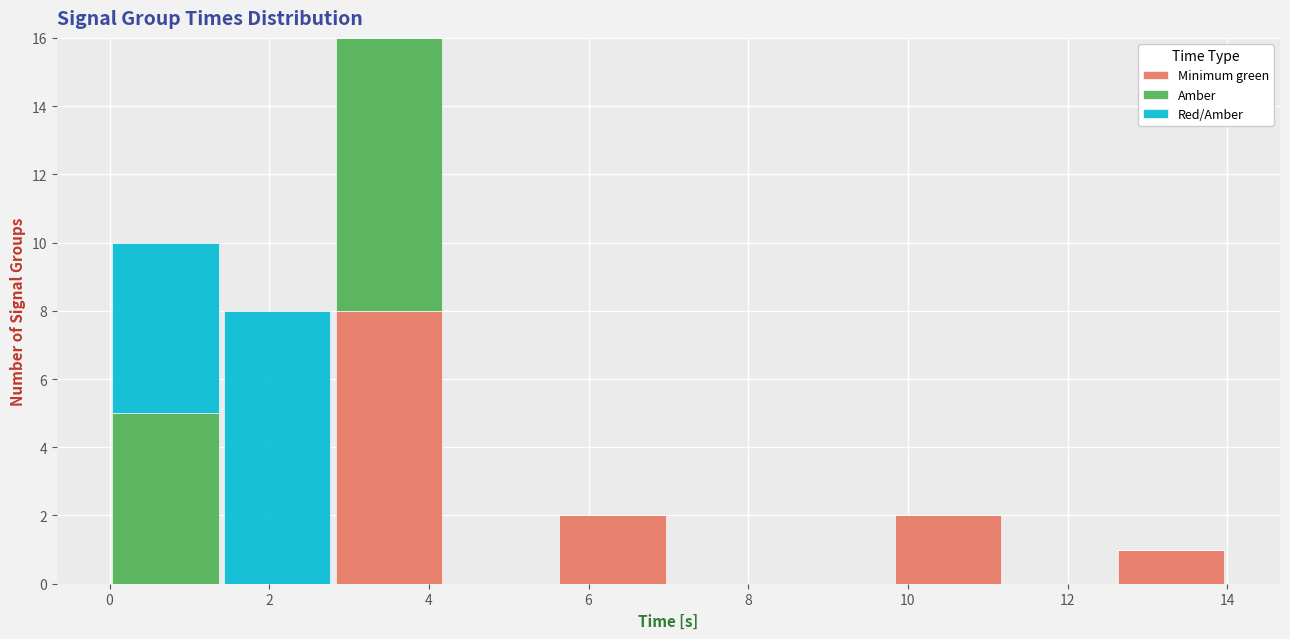

What is the total height of the stacked bar covering 0.0 to 1.4 on the x-axis? The values are not printed on the chart, so give them approximately, as read against the axis.

10